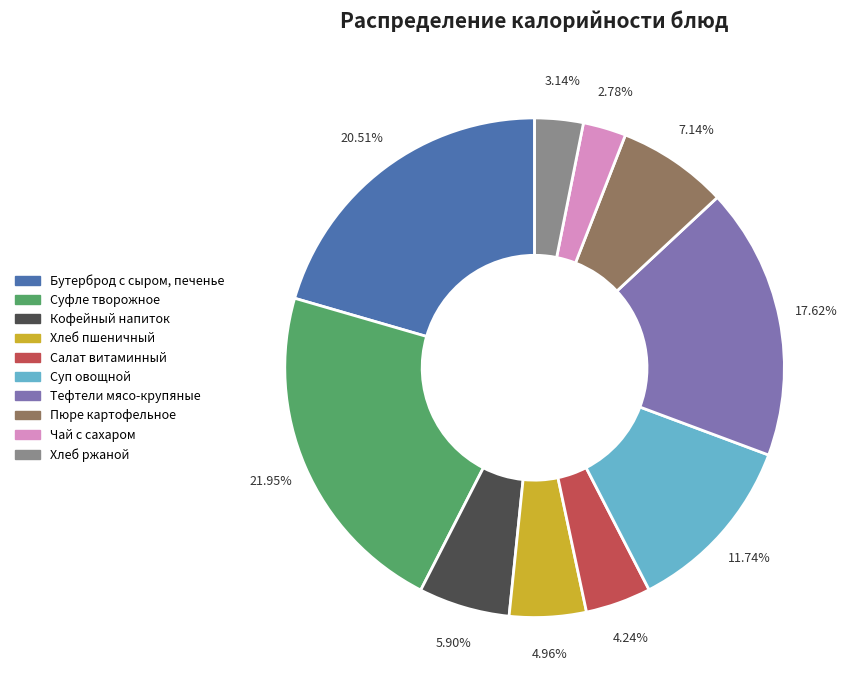

True or false: Бутерброд с сыром, печенье accounts for 28% of the total.

False